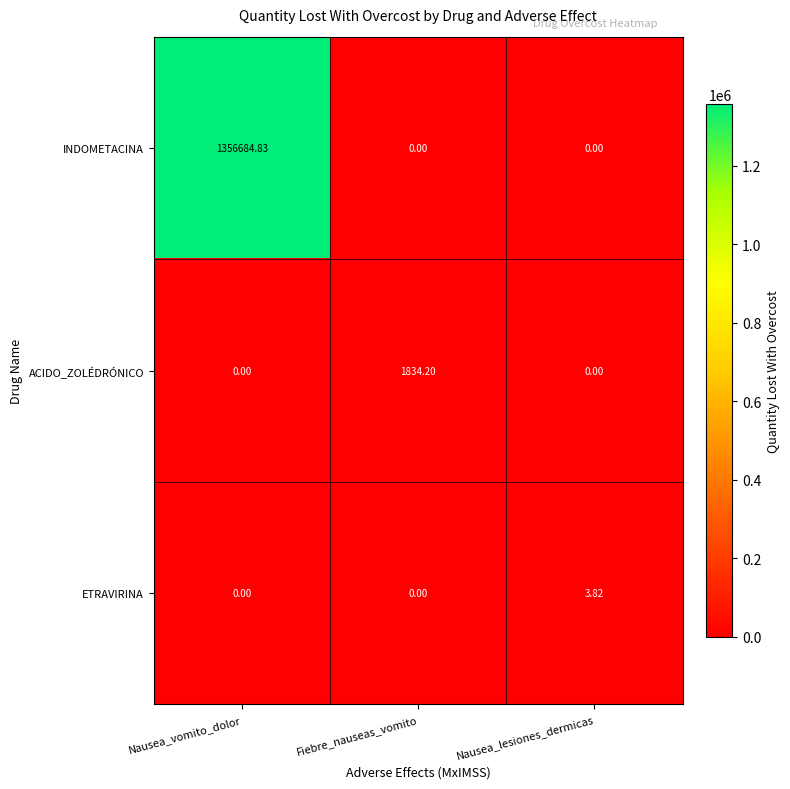

Which label corresponds to the largest value in the chart?

Nausea_vomito_dolor